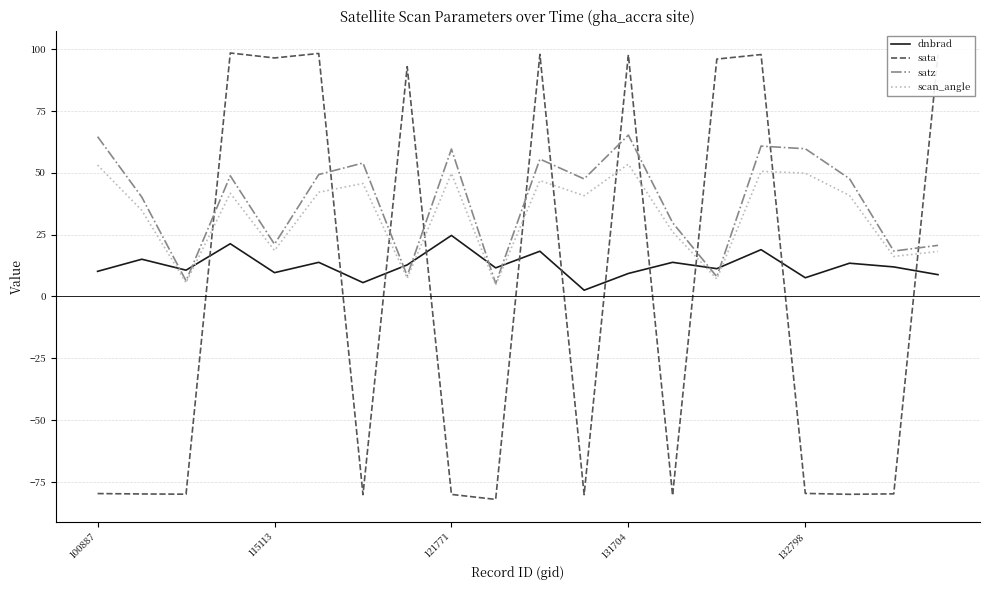

What is the greatest value displayed?

98.4